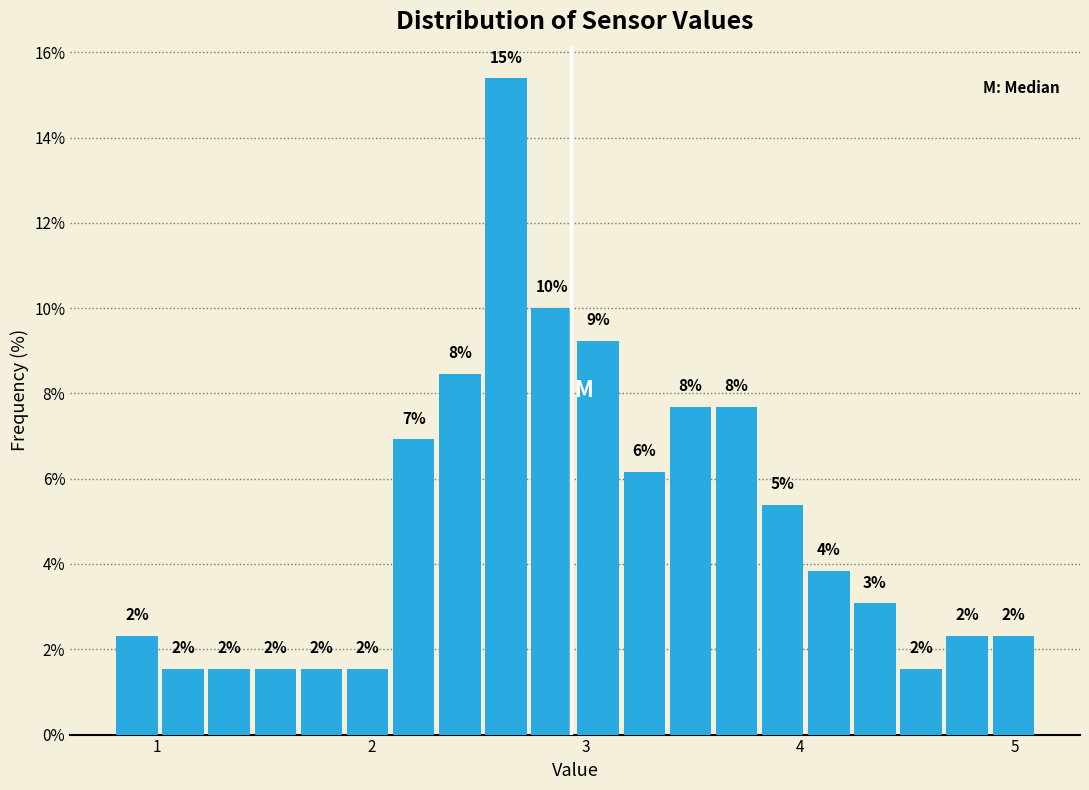

Around what value on the x-axis is the tallest bar? Give the approximate position of its centre, as read against the axis.

2.6